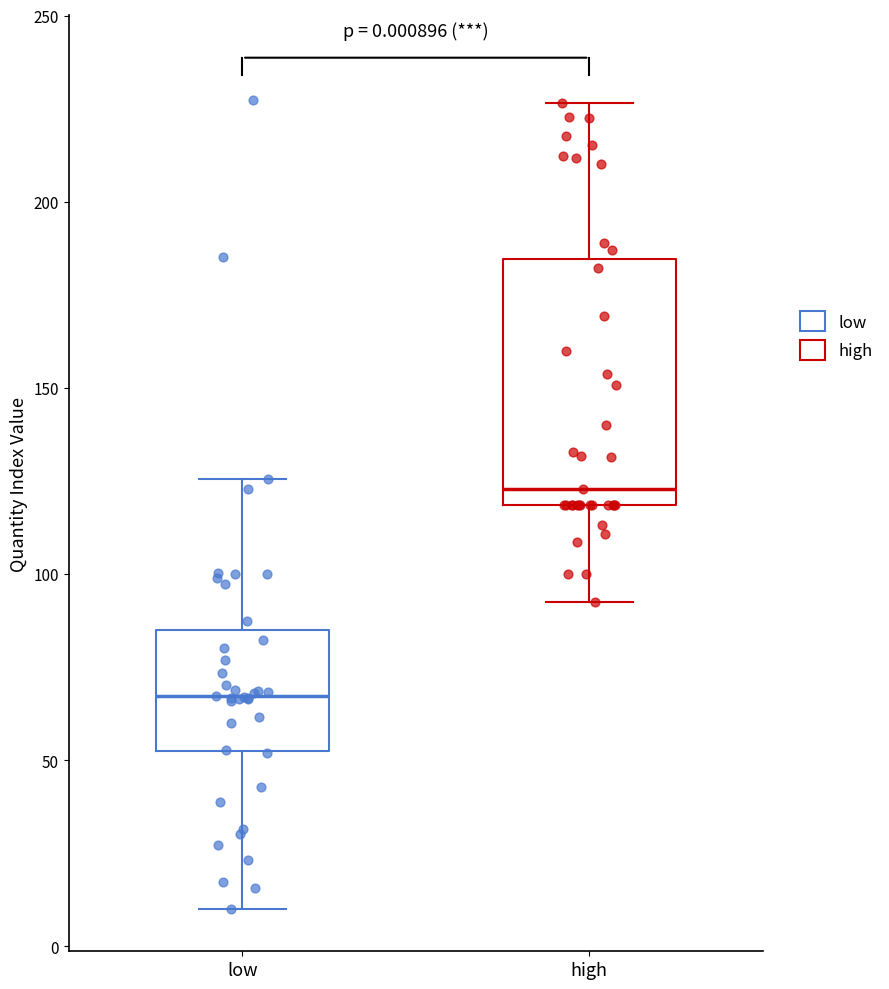

Where is the upper edge of the box for low on the y-axis? The values are not printed on the chart, so give them approximately, as read against the axis.

85